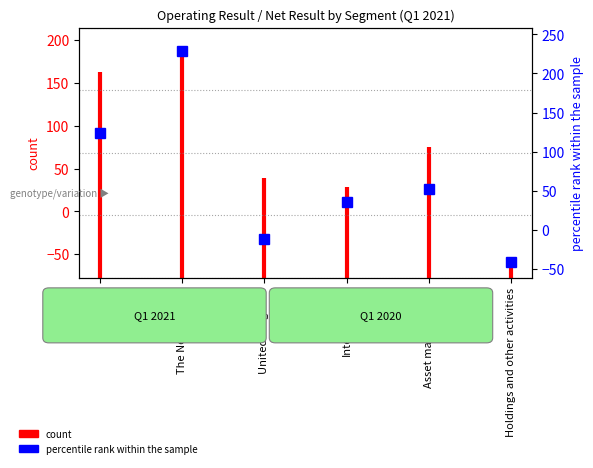

Is this an area chart (filled region under the line)?

No